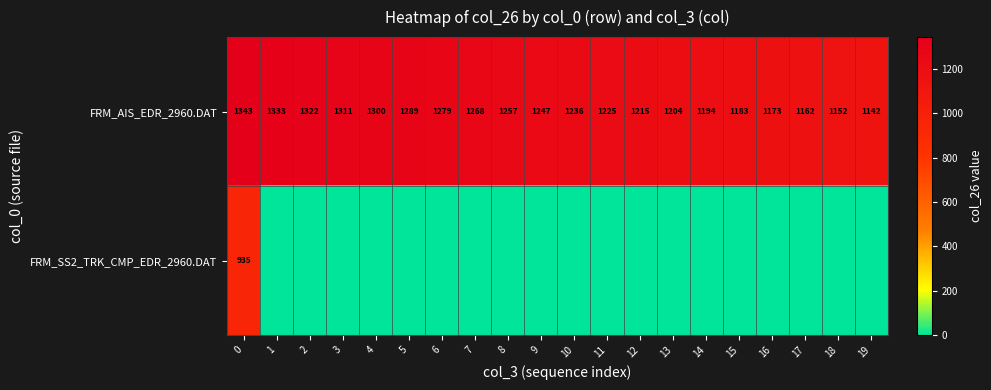

The value of FRM_AIS_EDR_2960.DAT at 4 is 1911. True or false?

False